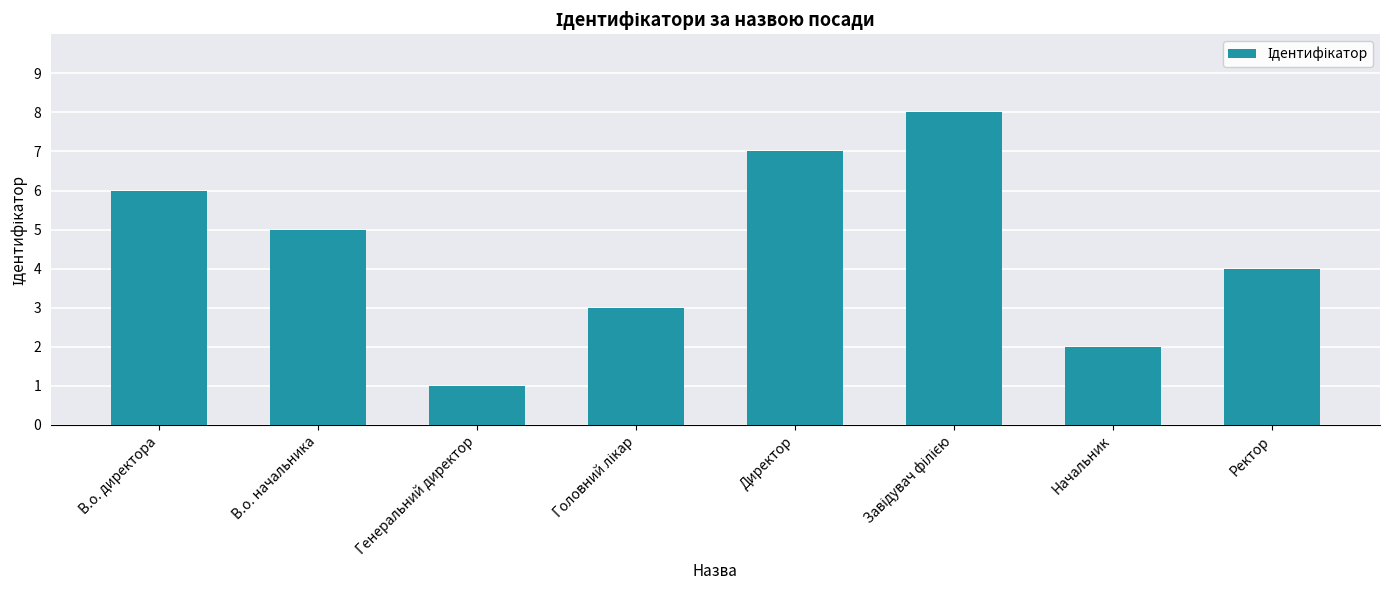

What is the sum of all values?

36